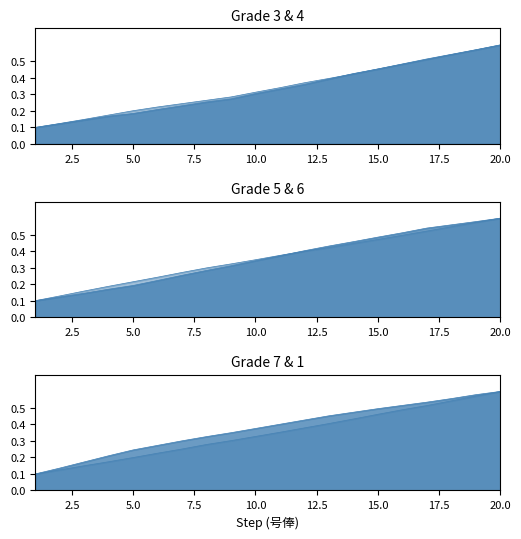

True or false: Grade 6 and Grade 4 cross at least once.

False